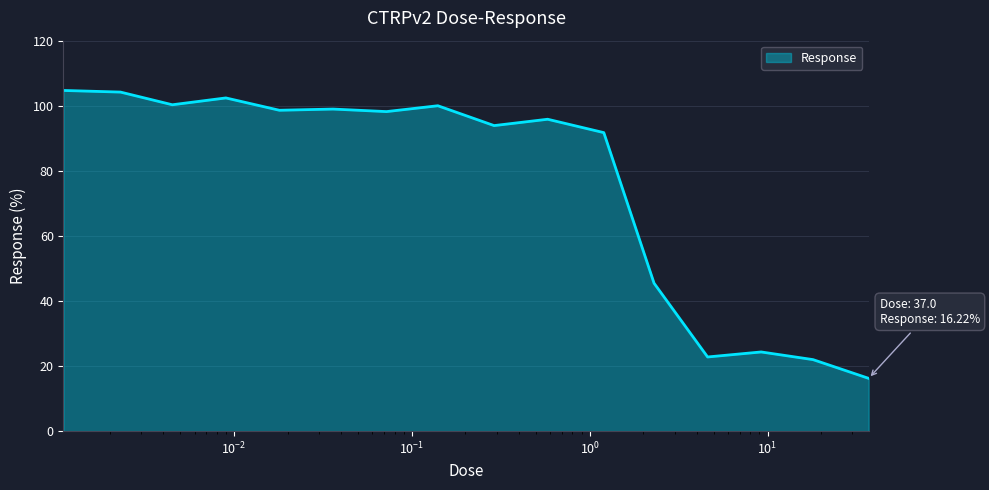

What is the maximum value shown in the chart?

104.7